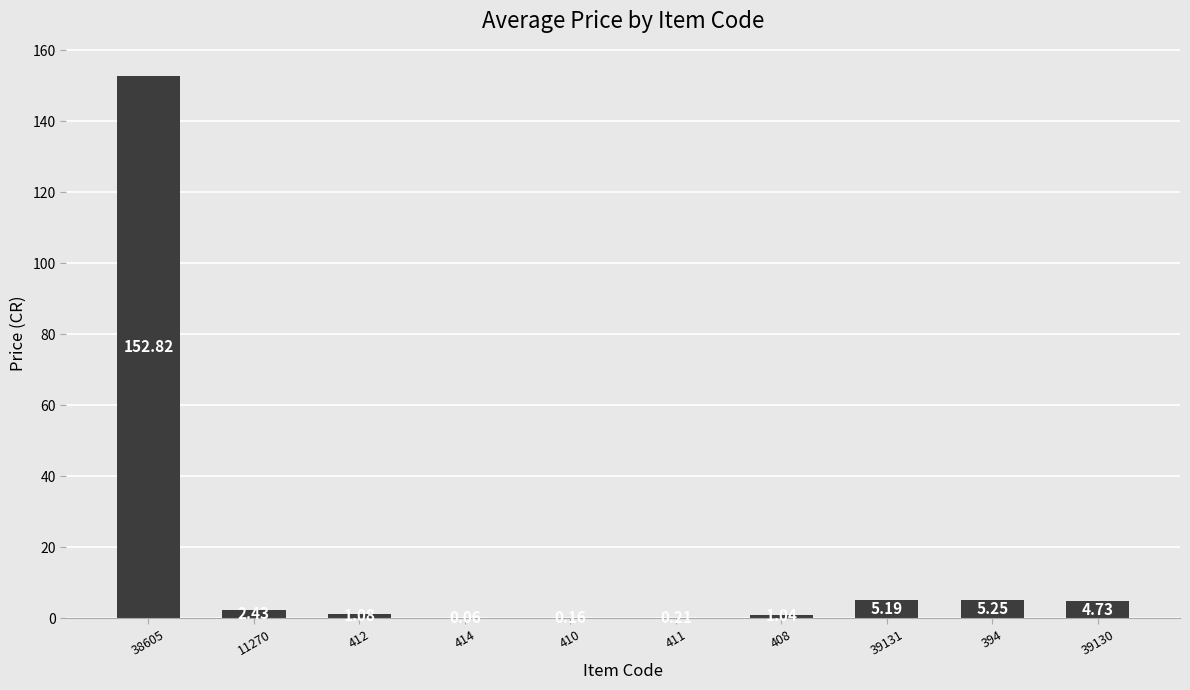

What is the sum of all values?

173.0